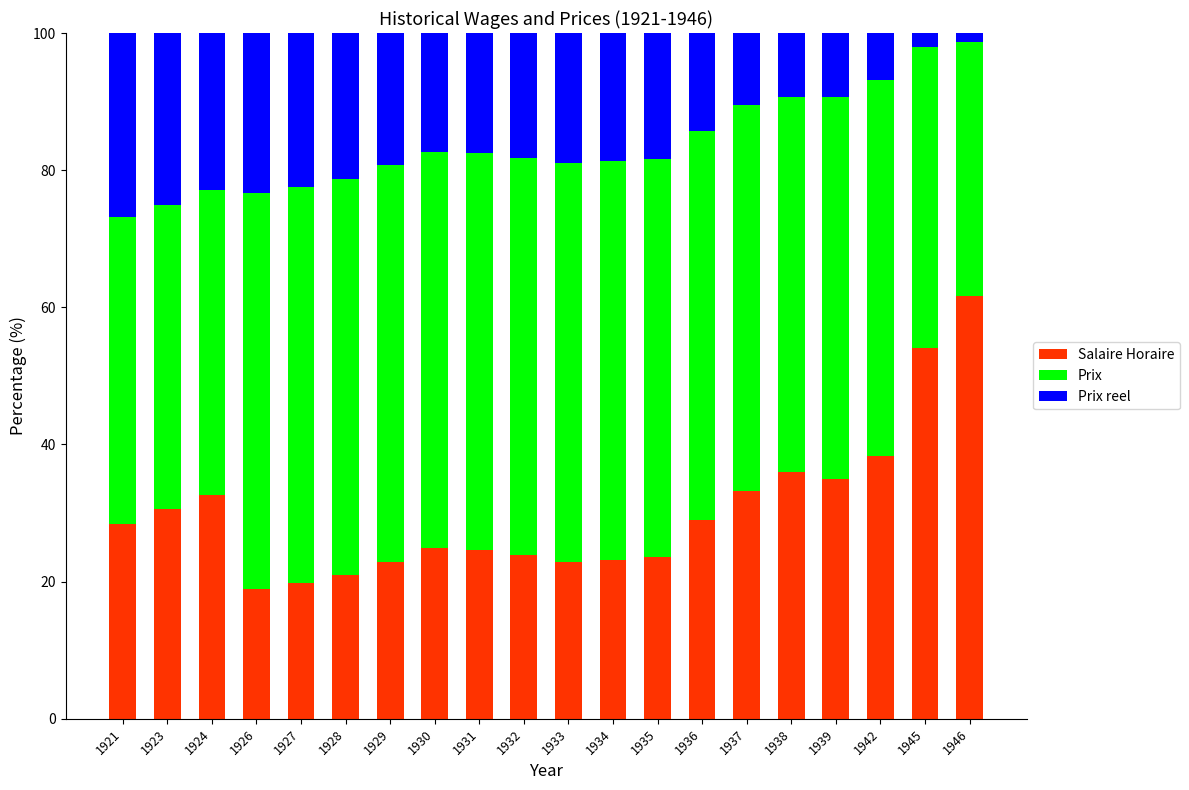

What is the difference between the second highest and minimum values in the Salaire Horaire series?

35.1